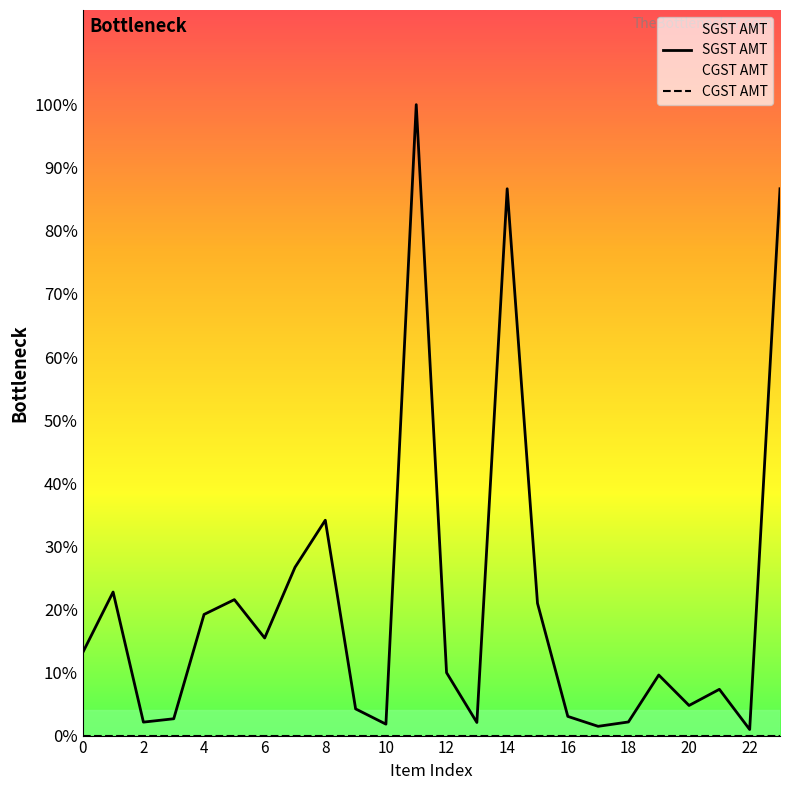

Count the number of data series in this chart.

2